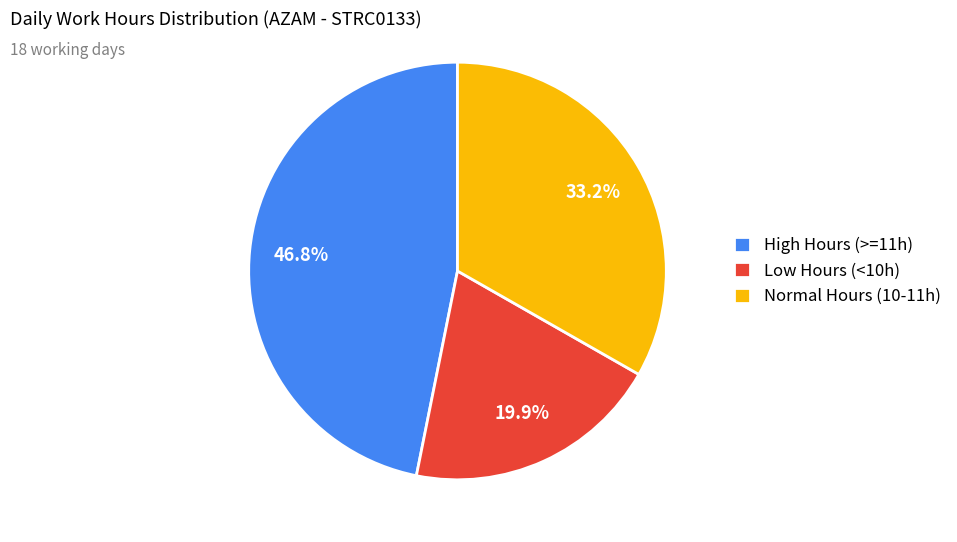

What is the ratio of the value at High Hours (>=11h) to the value at Normal Hours (10-11h)?

1.4